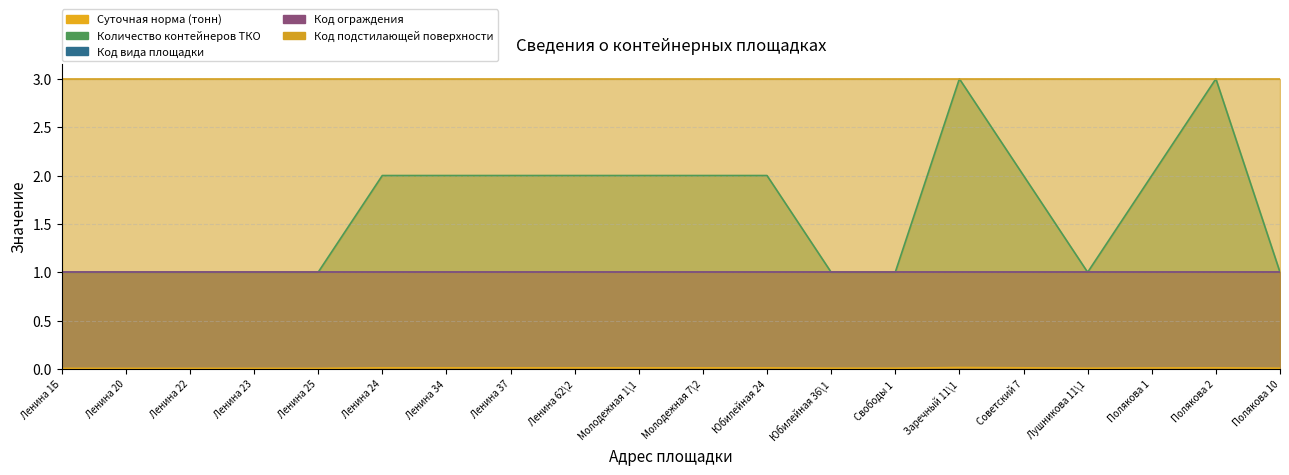

What is the approximate value of Код ограждения at Ленина 62\2?

1.0